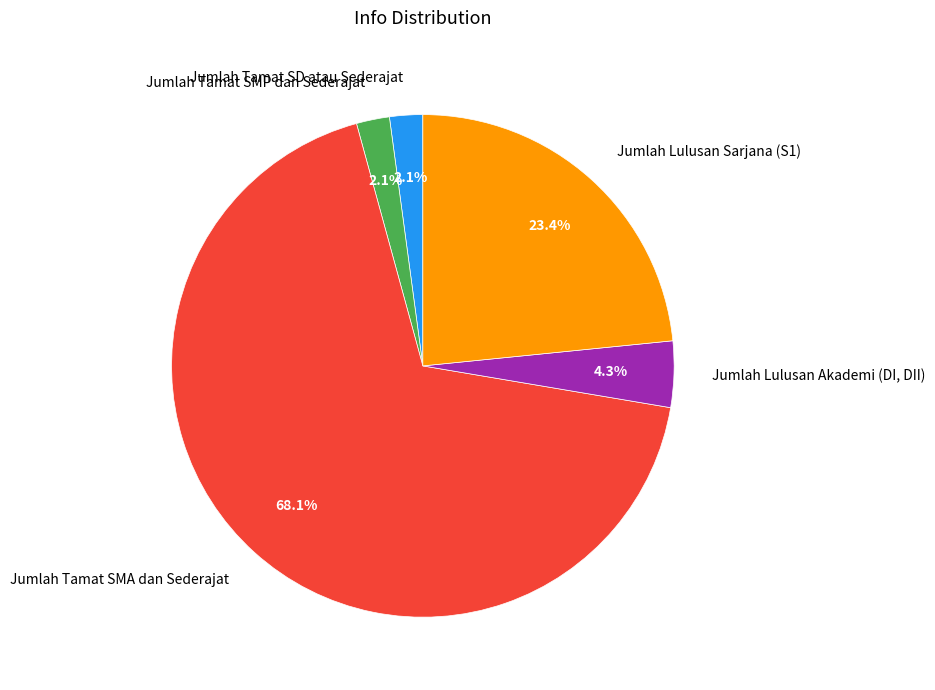

Is there any slice that represents more than half of the pie?

Yes